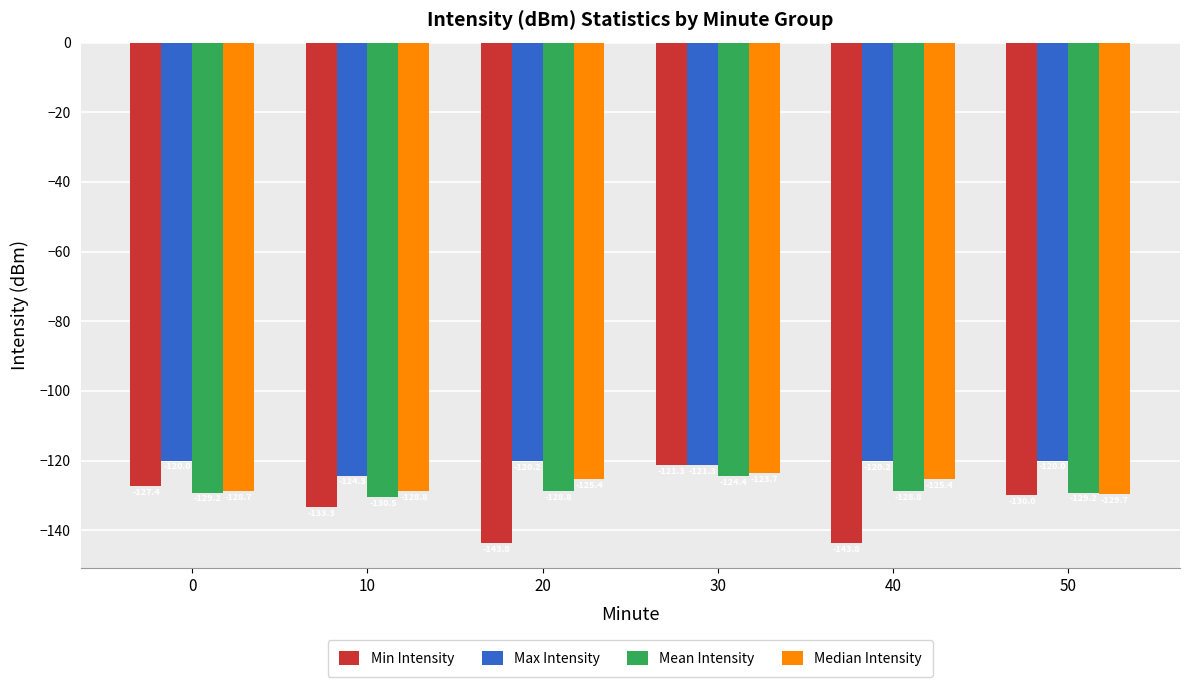

At which label does Median Intensity first exceed -125?

30